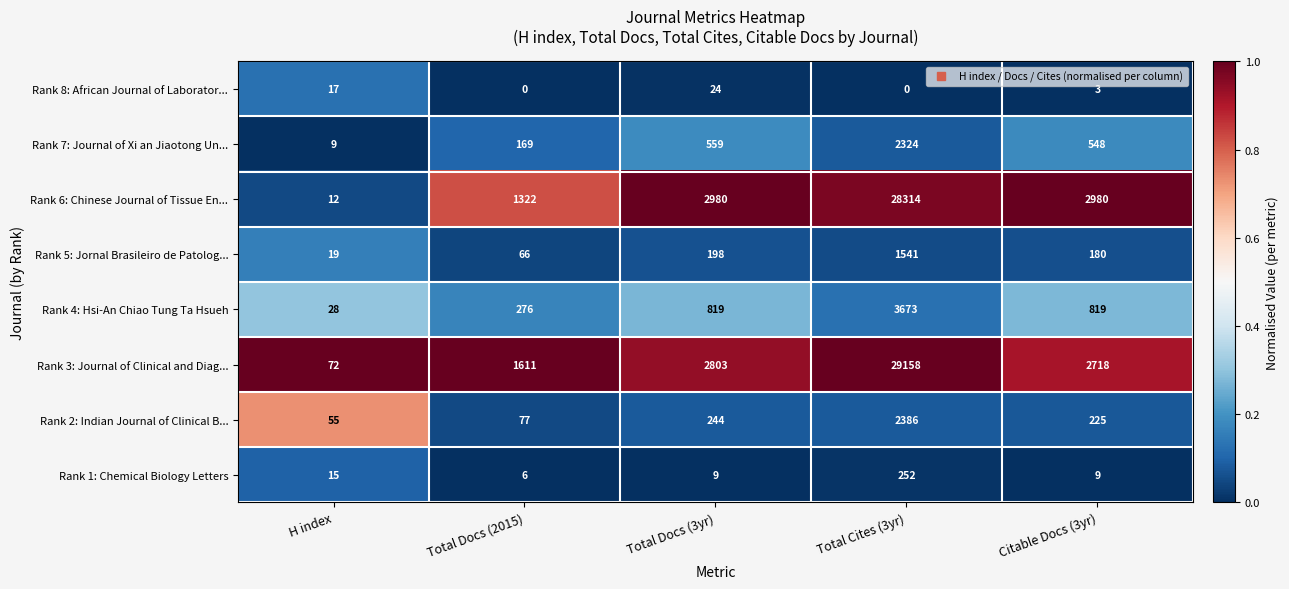

Which series has the largest range (max minus min)?

Rank 3: Journal of Clinical and Diag...